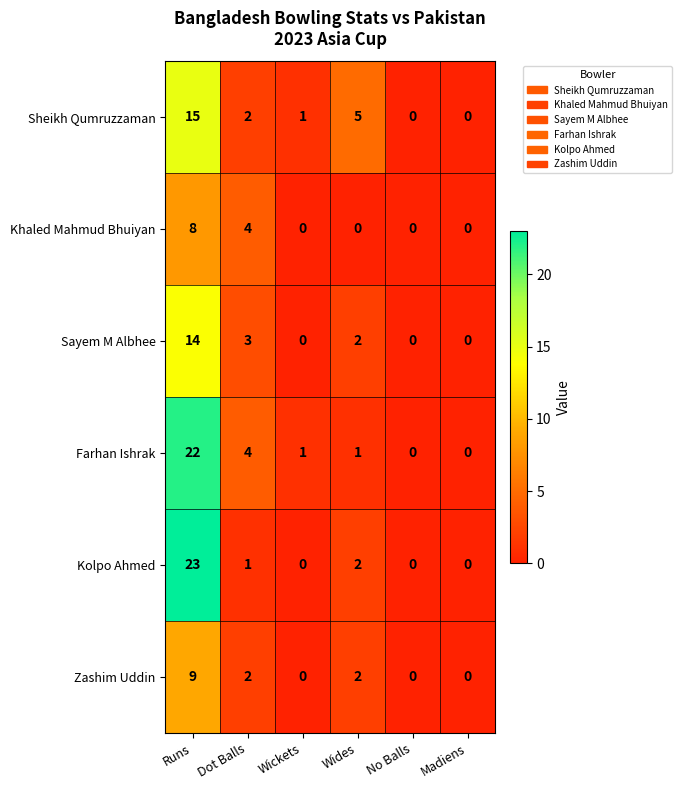

What is the difference between the highest and lowest values at Dot Balls?

3